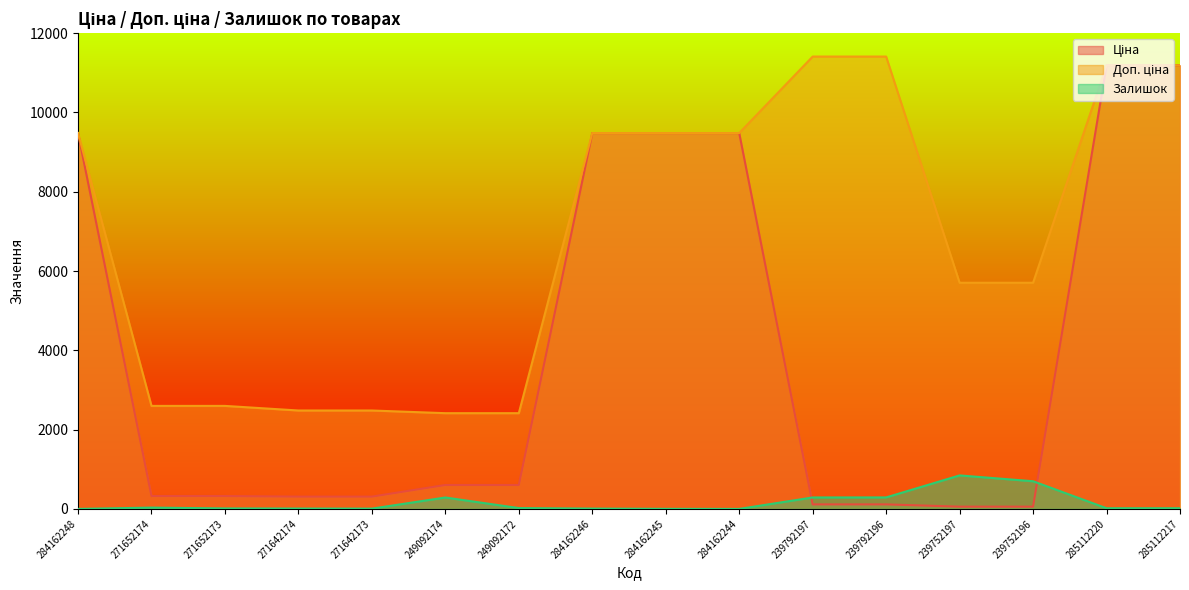

Which series has the largest range (max minus min)?

Ціна